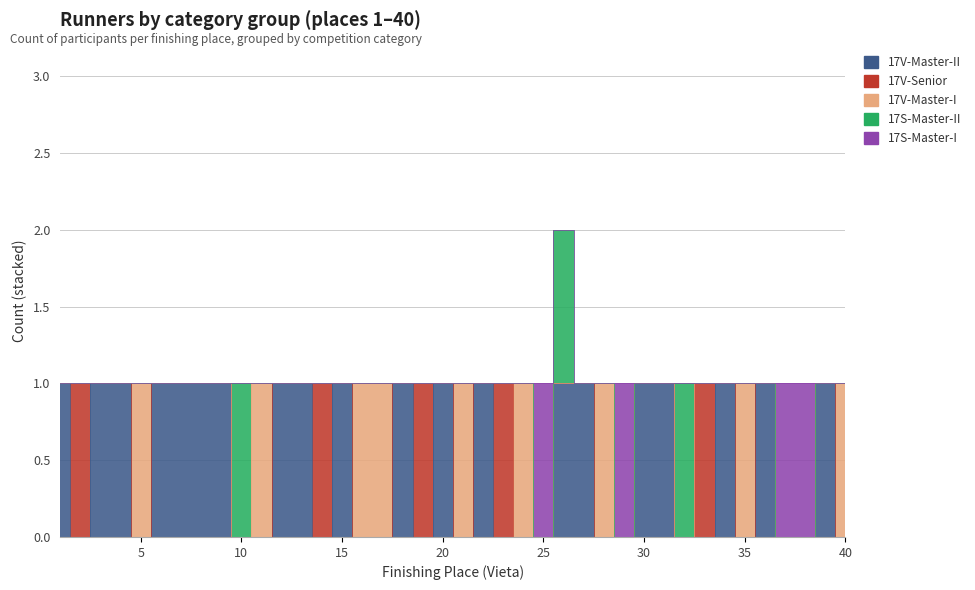

What is the difference between the highest and lowest values at 32?

1